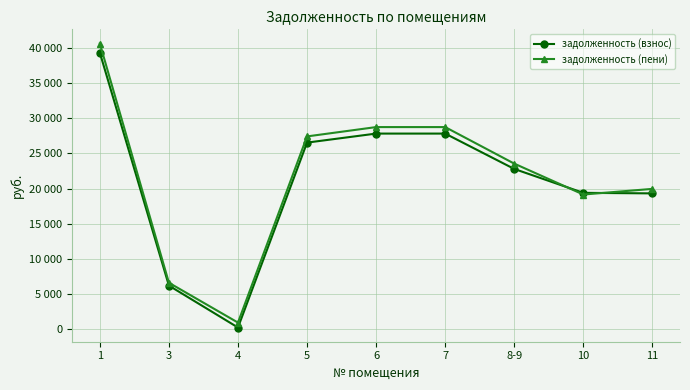

Is this an area chart (filled region under the line)?

No